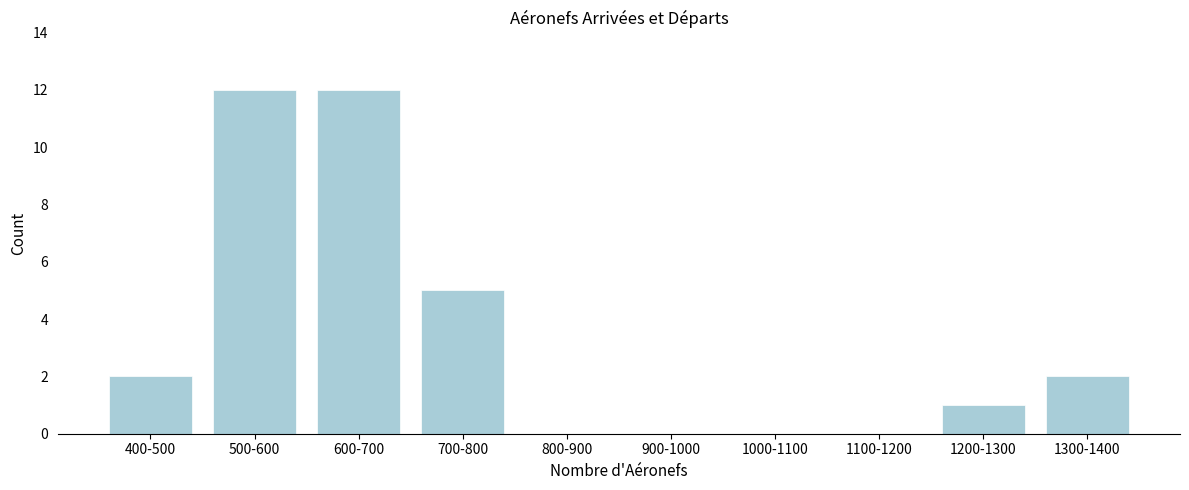

Reading right to left, transcribe all the data shown in this chart.

1300-1400=2	1200-1300=1	1100-1200=0	1000-1100=0	900-1000=0	800-900=0	700-800=5	600-700=12	500-600=12	400-500=2